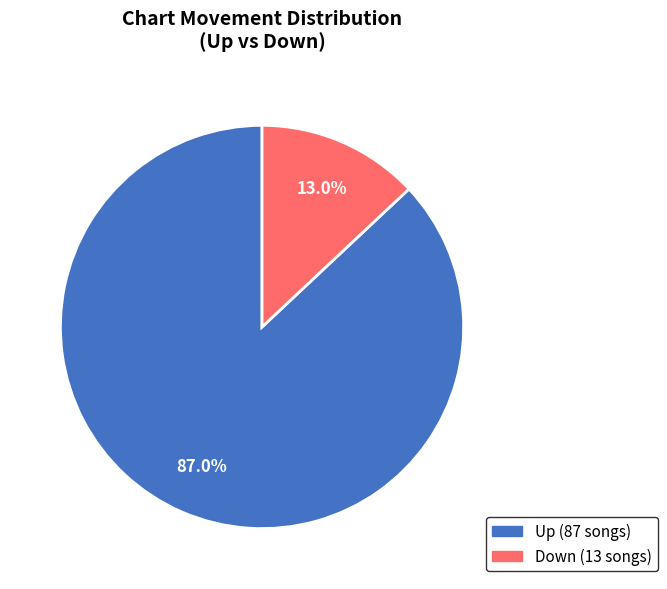

How many segments does this pie chart have?

2